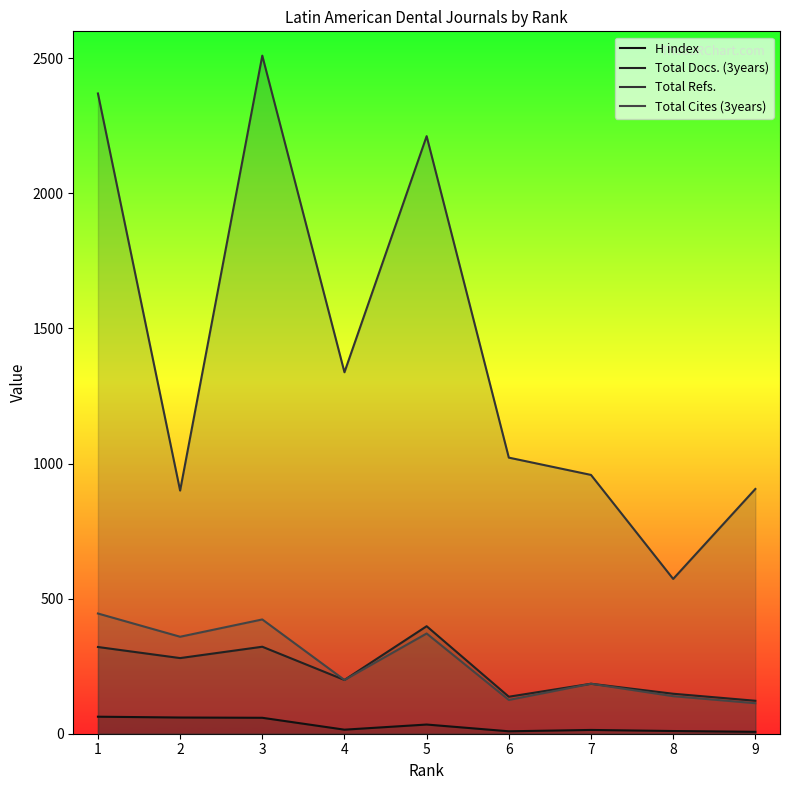

True or false: H index and Total Docs. (3years) intersect in this chart.

False